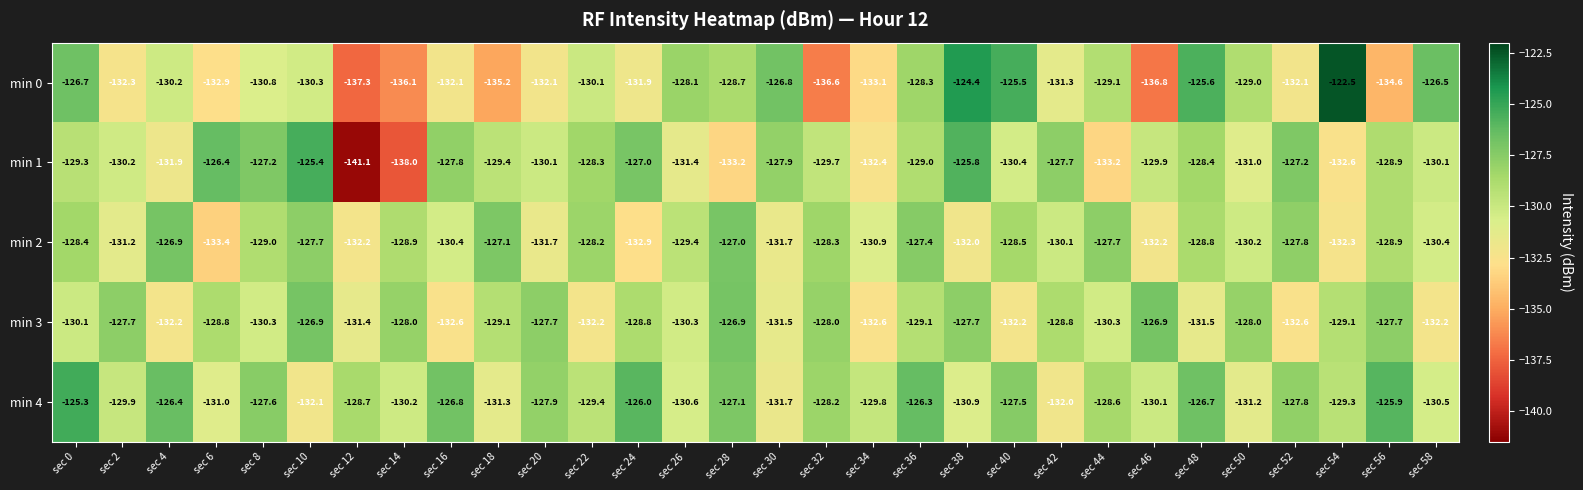

What is the total value across all series at sec 36?

-640.1